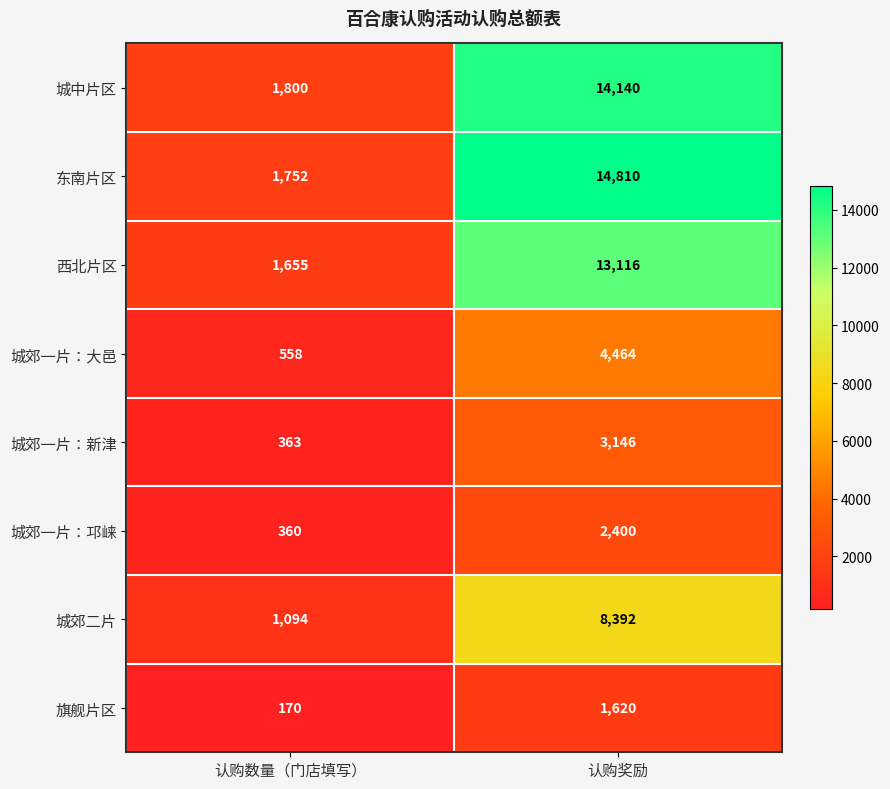

At 认购数量（门店填写）, list the series in order from smallest to largest.

旗舰片区, 城郊一片：邛崃, 城郊一片：新津, 城郊一片：大邑, 城郊二片, 西北片区, 东南片区, 城中片区